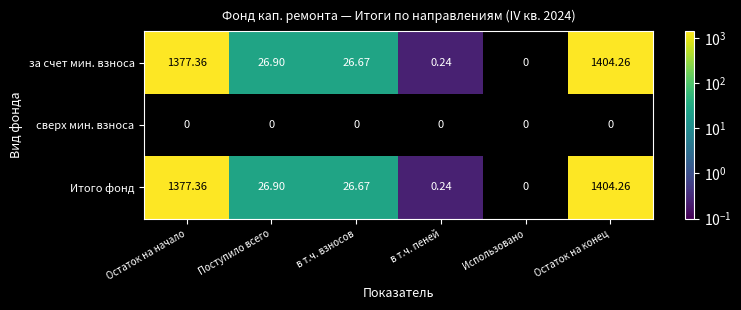

At which label is Итого фонд closest to 702?

Поступило всего